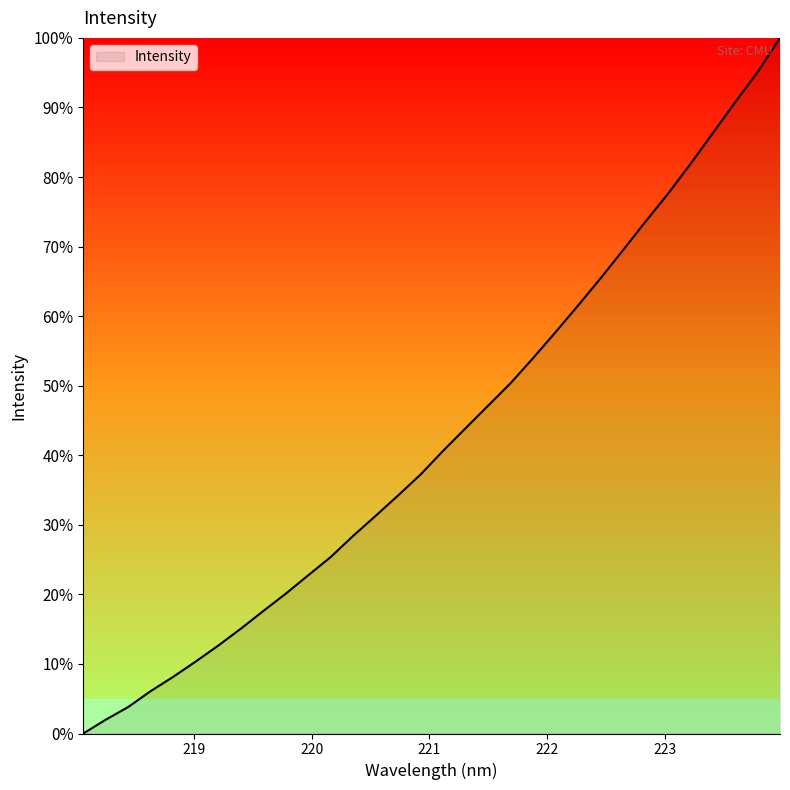

What is the maximum value shown in the chart?

100.0